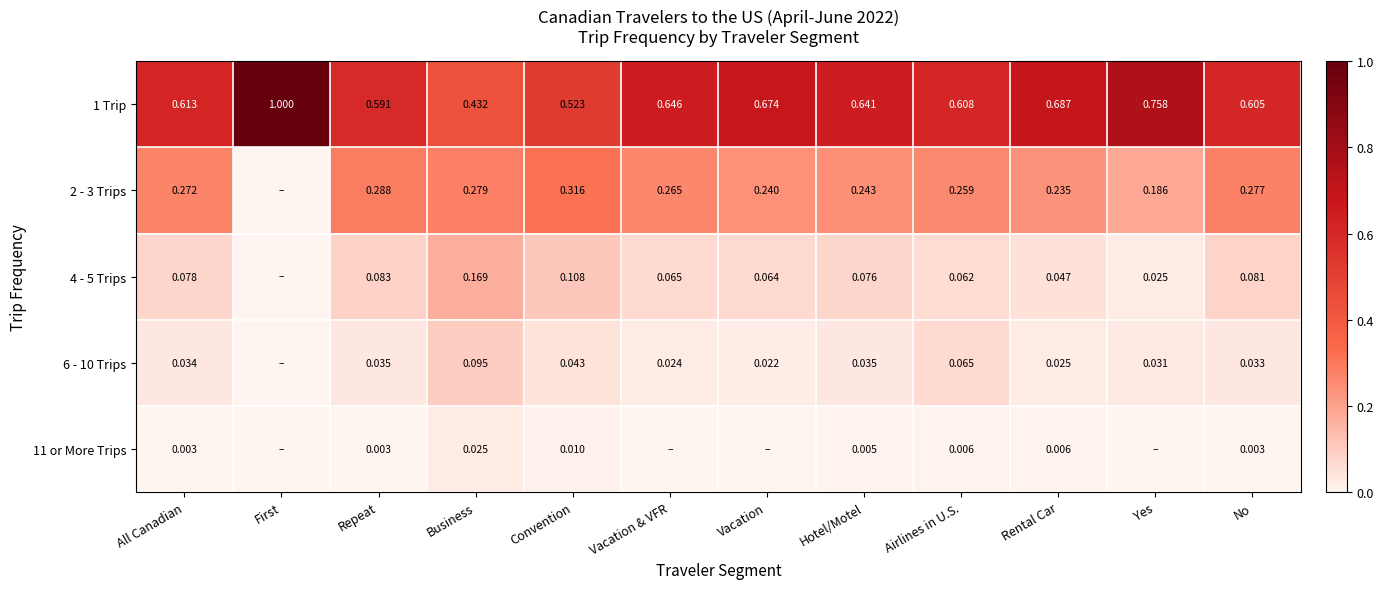

At which label does 1 Trip reach its minimum?

Business